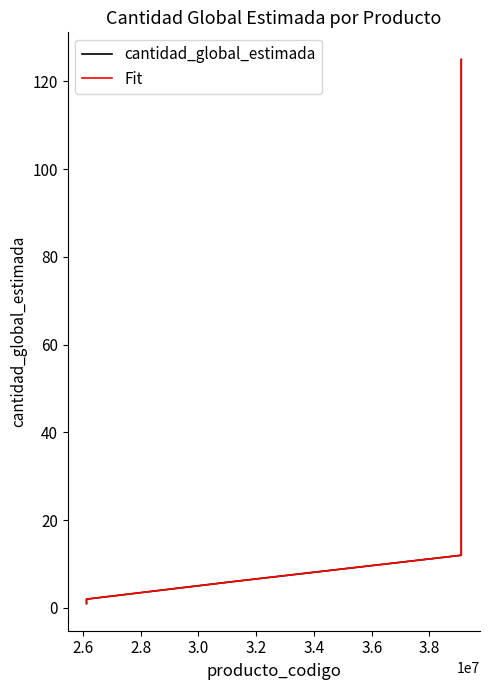

True or false: Fit has more than 1 interior local peaks.

False